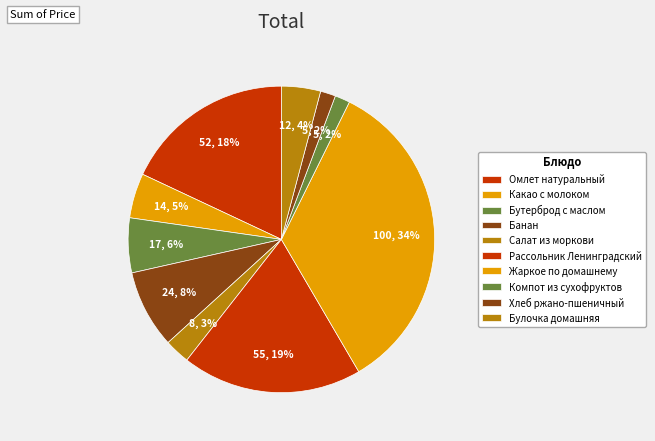

What percentage is the Жаркое по домашнему slice, to the nearest percent?

34%